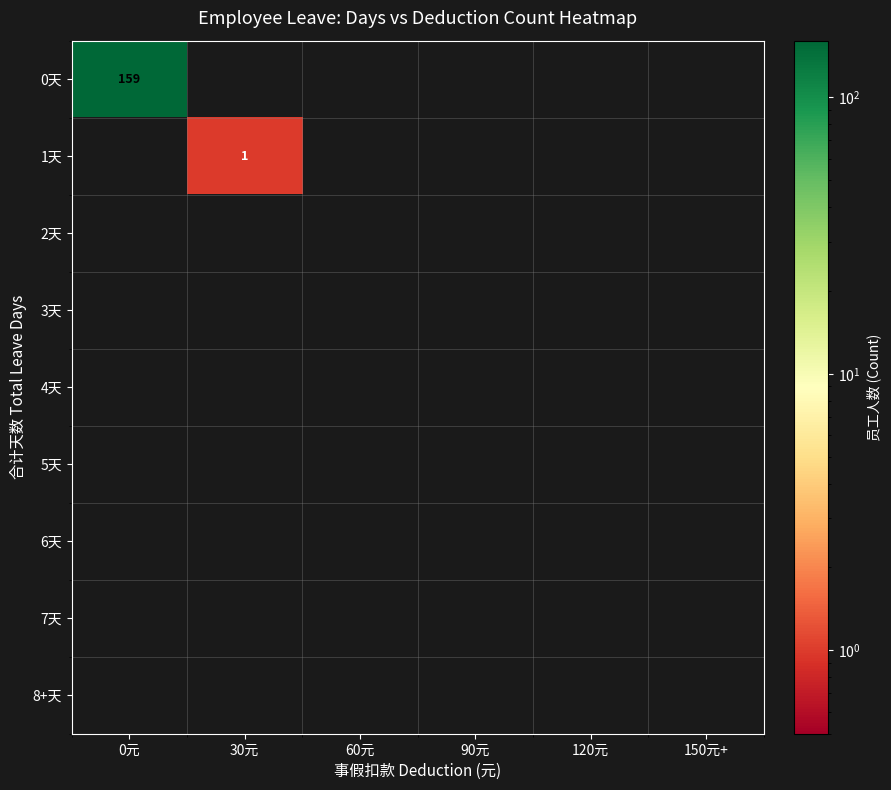

Which has a higher value, 150元+ or 90元?

150元+